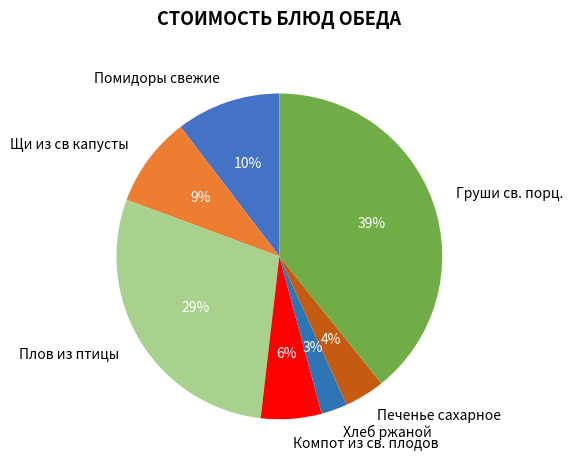

Rank the categories by value from lowest to highest.

Хлеб ржаной, Печенье сахарное, Компот из св. плодов, Щи из св капусты, Помидоры свежие, Плов из птицы, Груши св. порц.